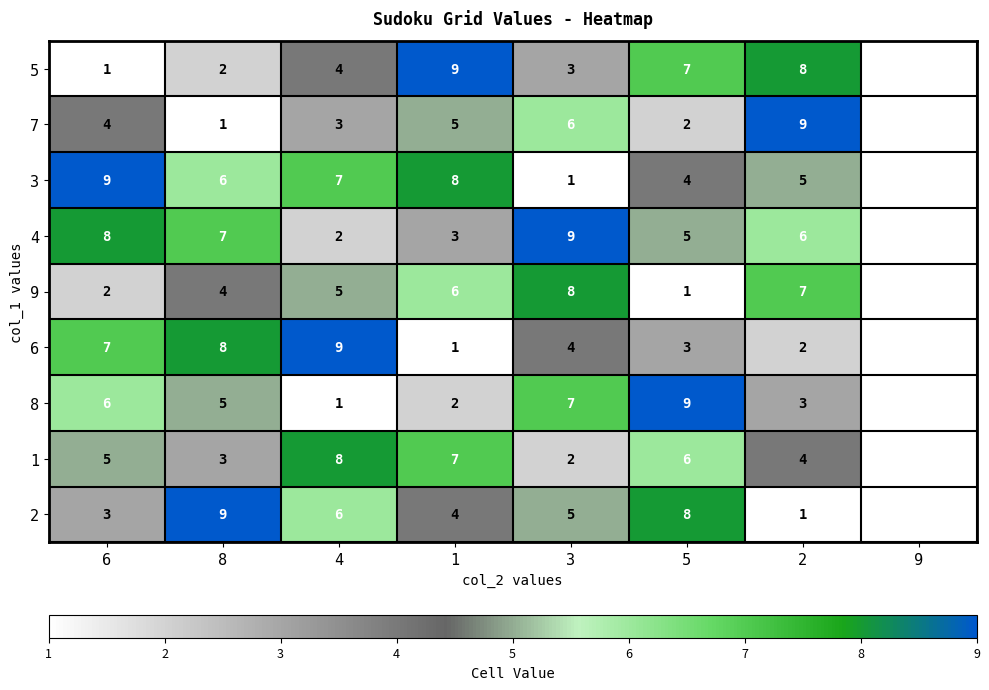

What is the maximum value shown in the chart?

9